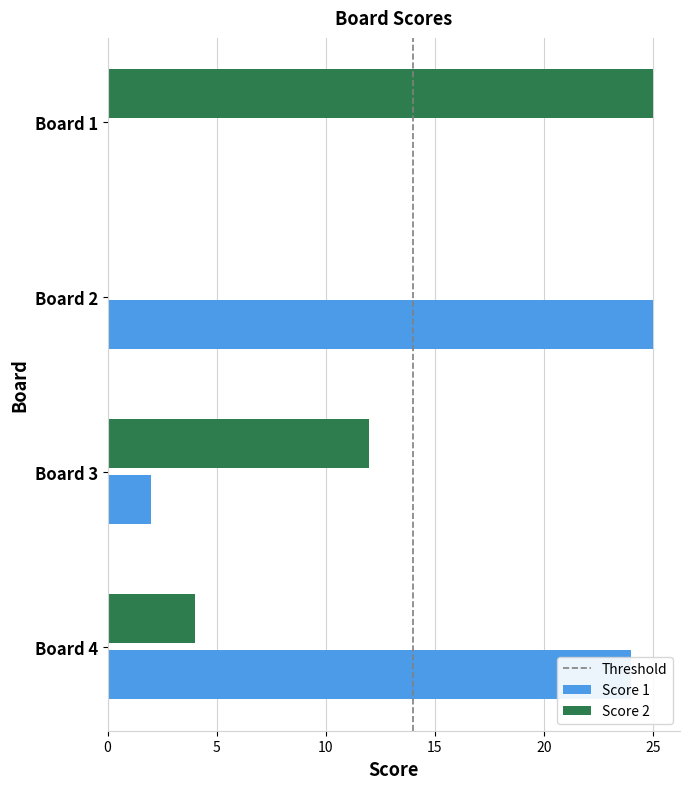

The value of Score 1 at Board 2 is 25. True or false?

True